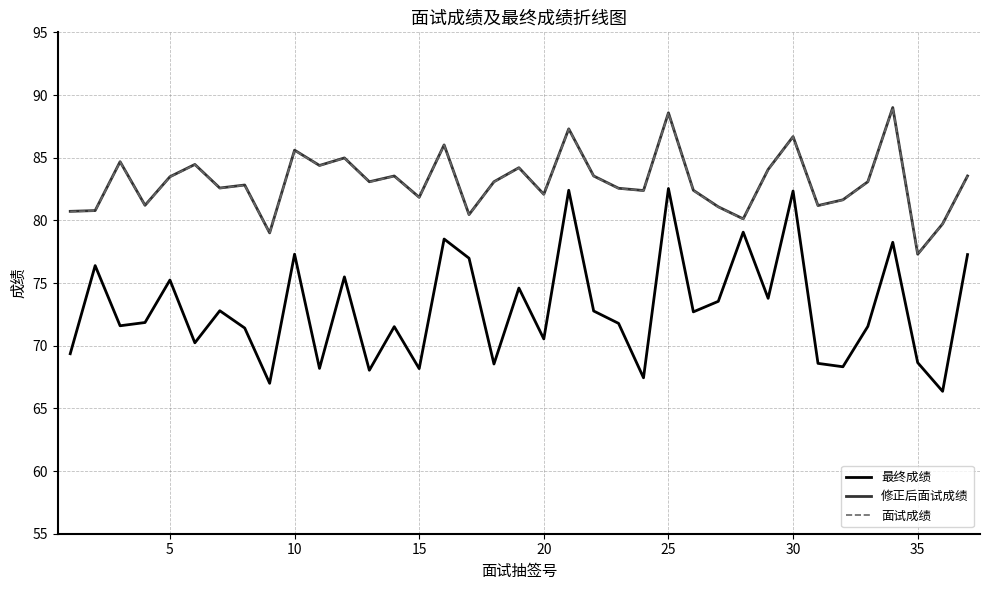

True or false: 修正后面试成绩 and 最终成绩 intersect in this chart.

False